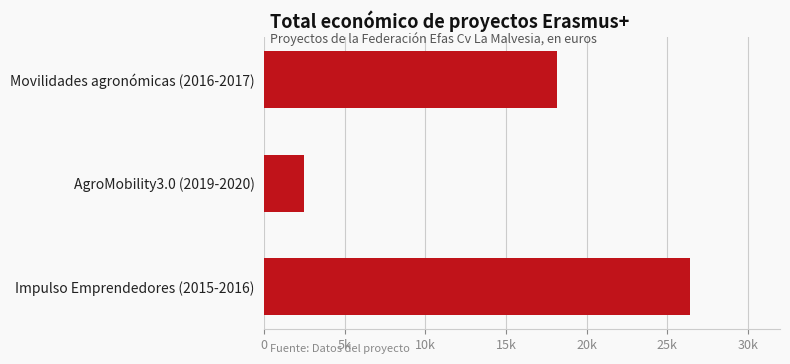

What is the smallest value displayed?

2450